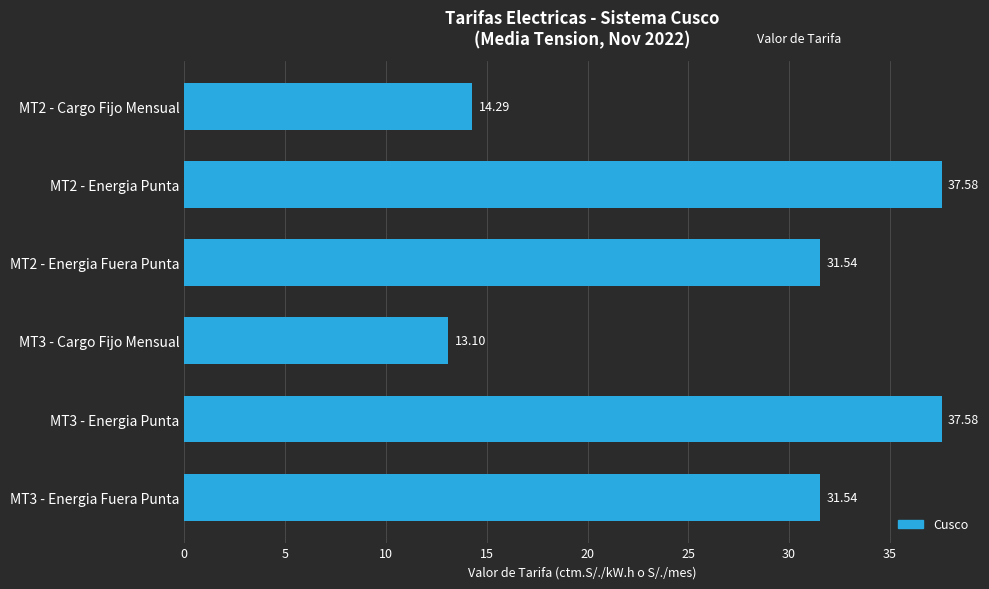

What is the difference between the values at MT3 - Energia Punta and MT3 - Cargo Fijo Mensual?

24.5